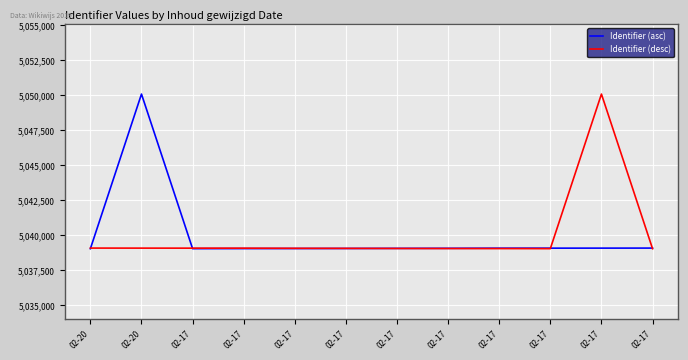

Is this an area chart (filled region under the line)?

No